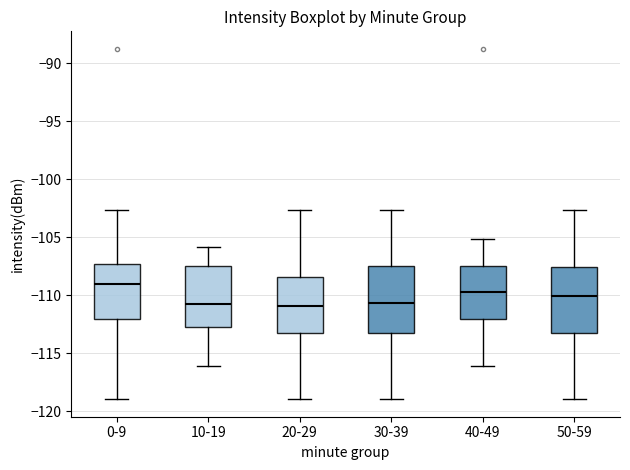

Where is the upper edge of the box for 40-49 on the y-axis? The values are not printed on the chart, so give them approximately, as read against the axis.

-107.5